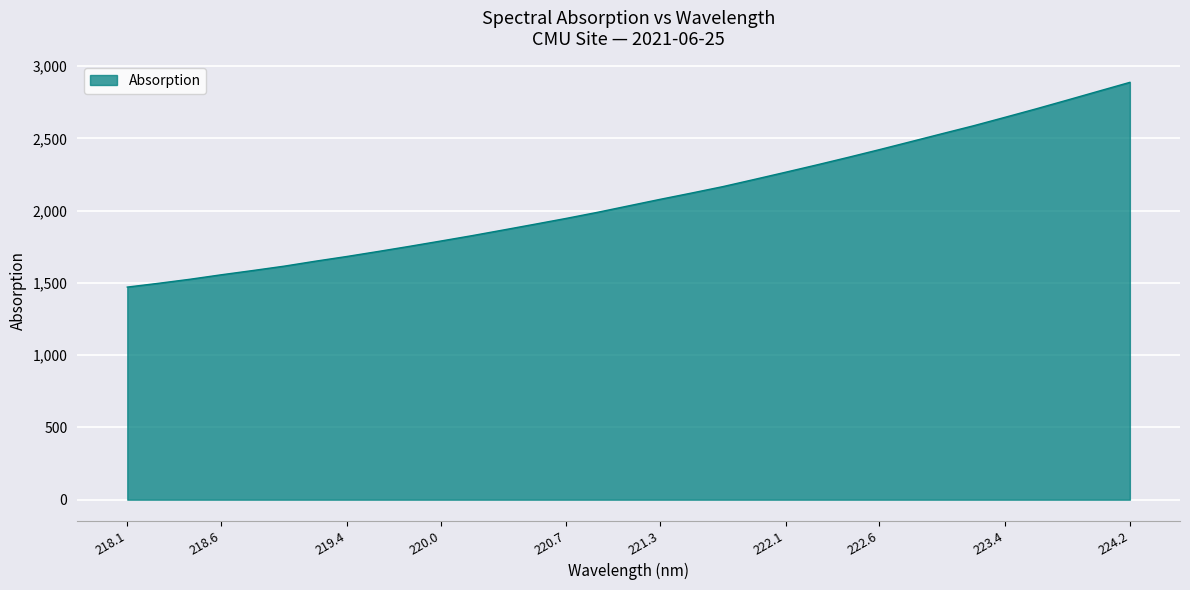

What is the average value?

2084.3